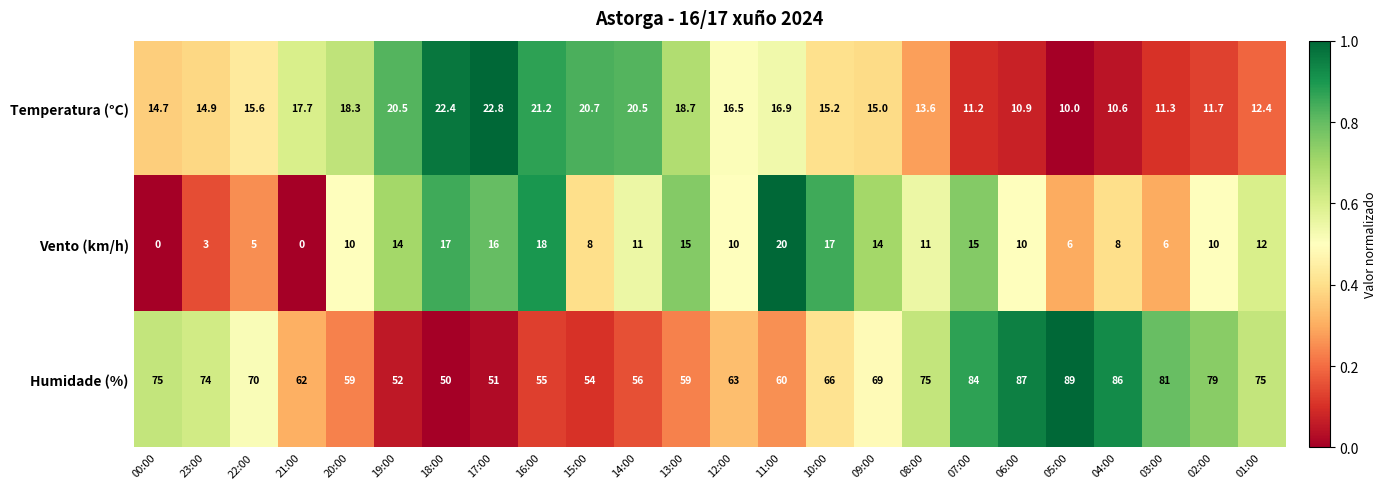

At which category is the sum across all series the highest?

07:00